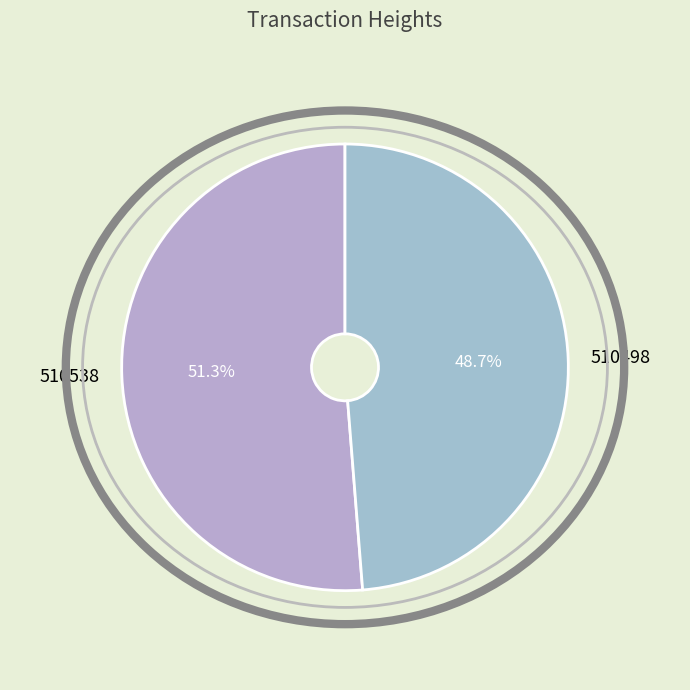

Is it true that 510538 is 51% of the pie?

True